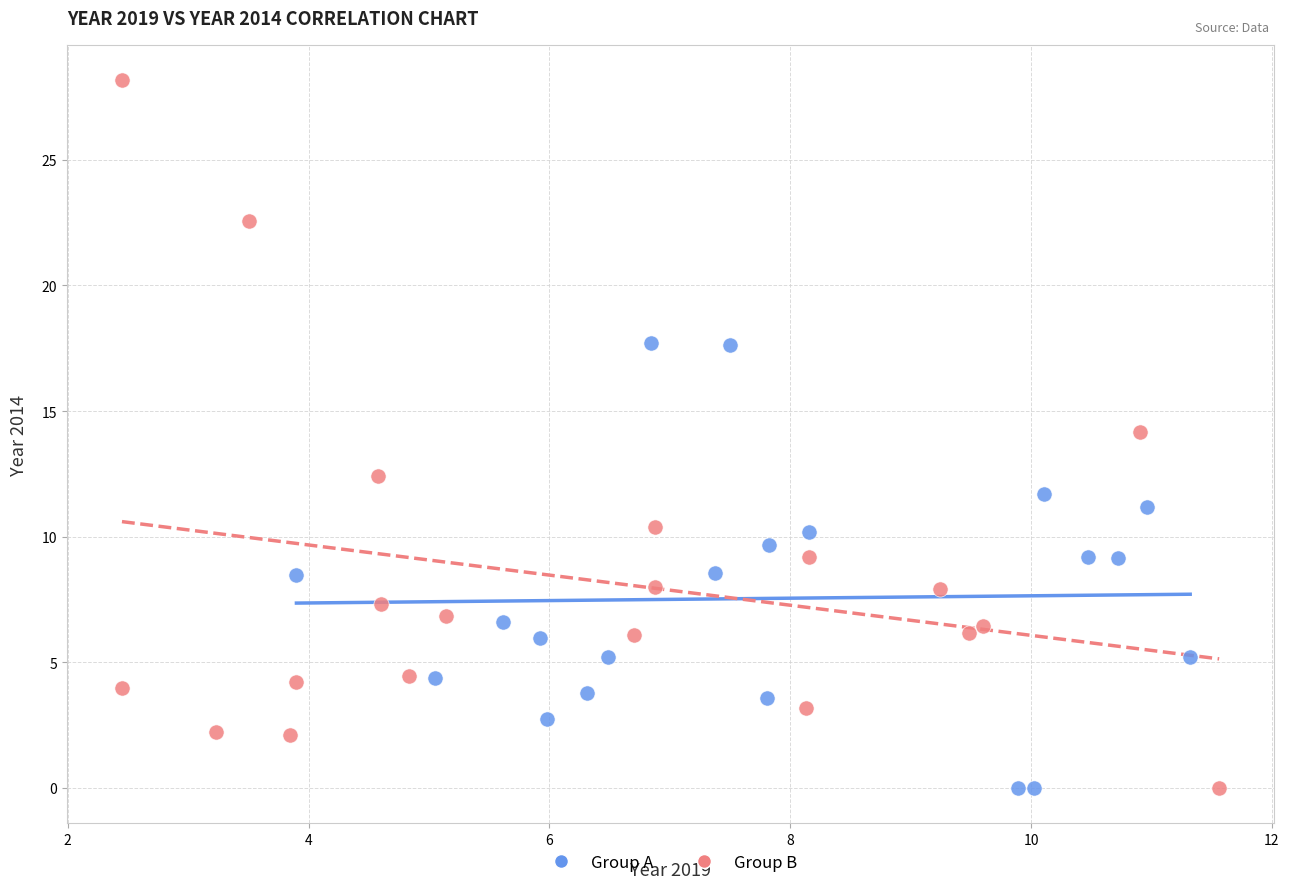

Which series contains the highest Y value?

Group B